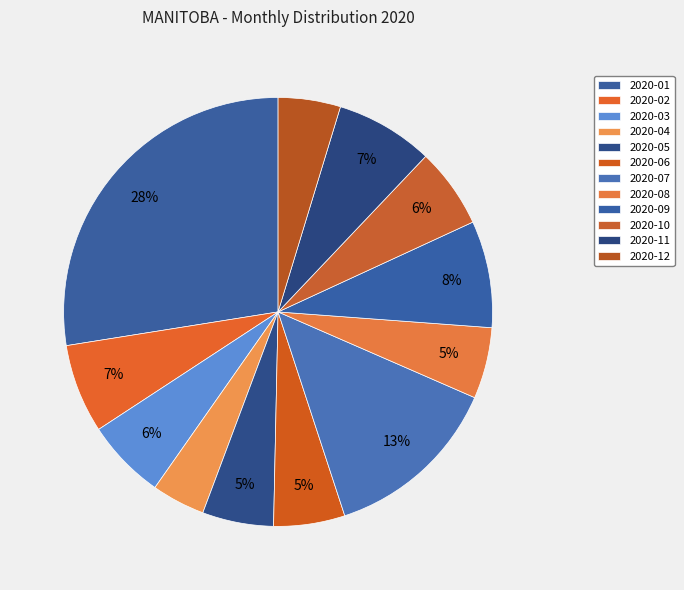

How many segments does this pie chart have?

12